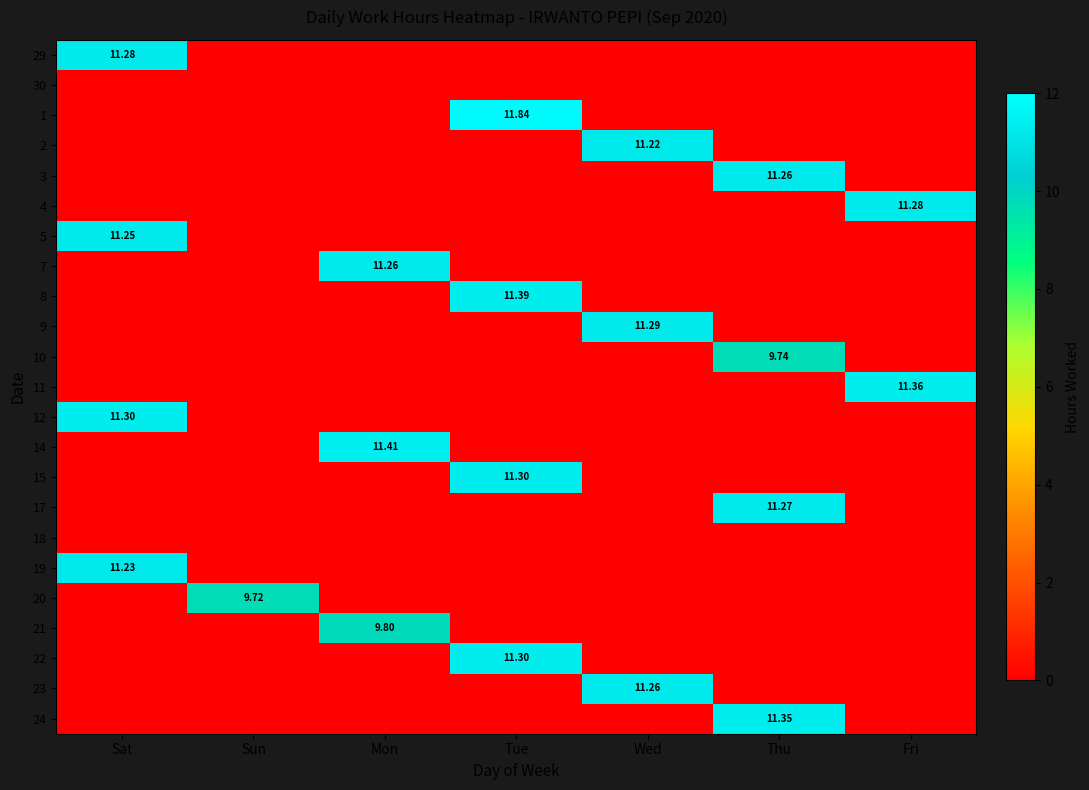

What is the difference between the maximum and second lowest values in the 3 series?

11.3